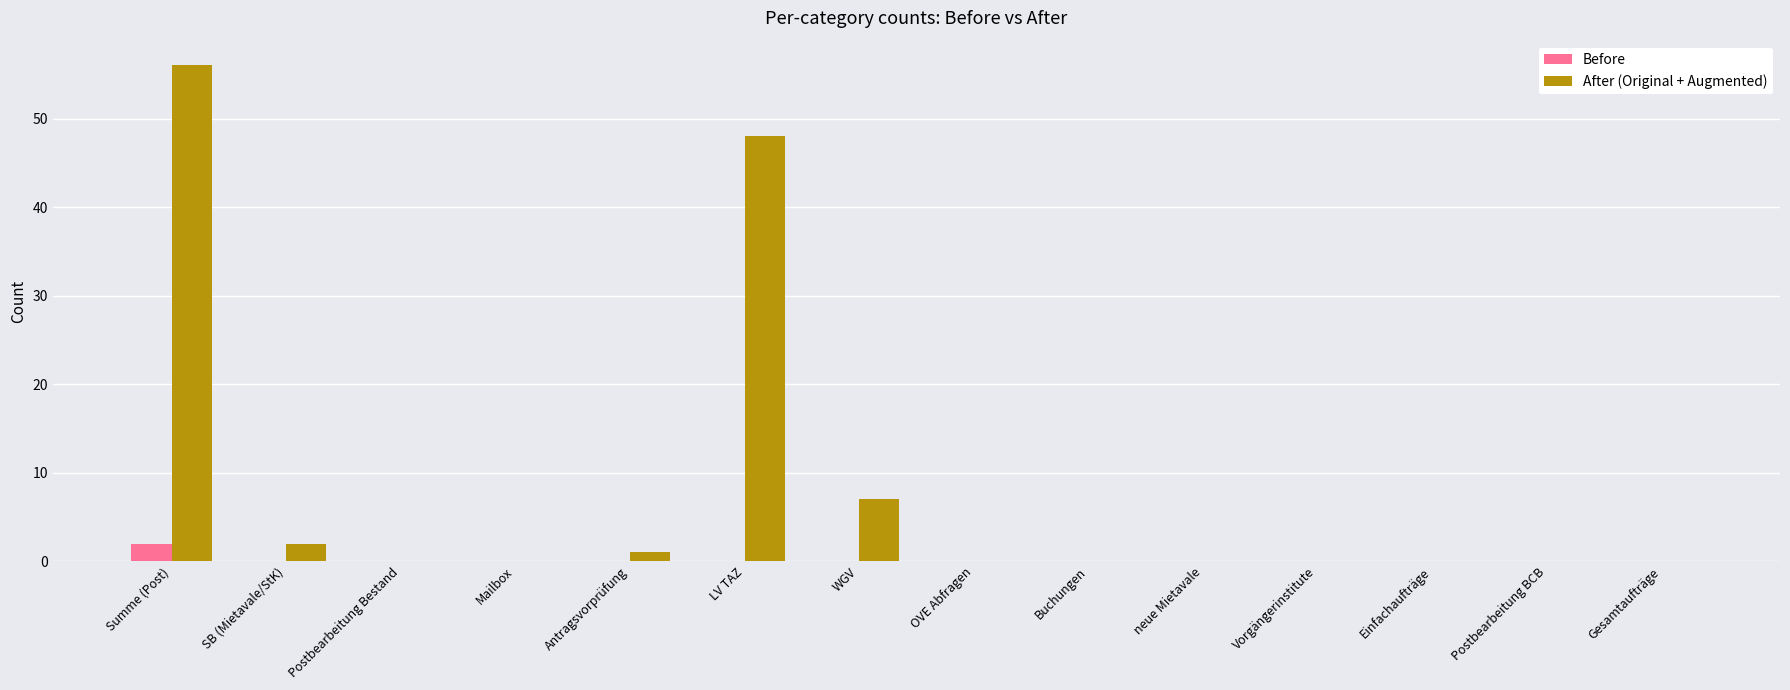

What is the sum of the After (Original + Augmented) values at Summe (Post) and WGV?

63